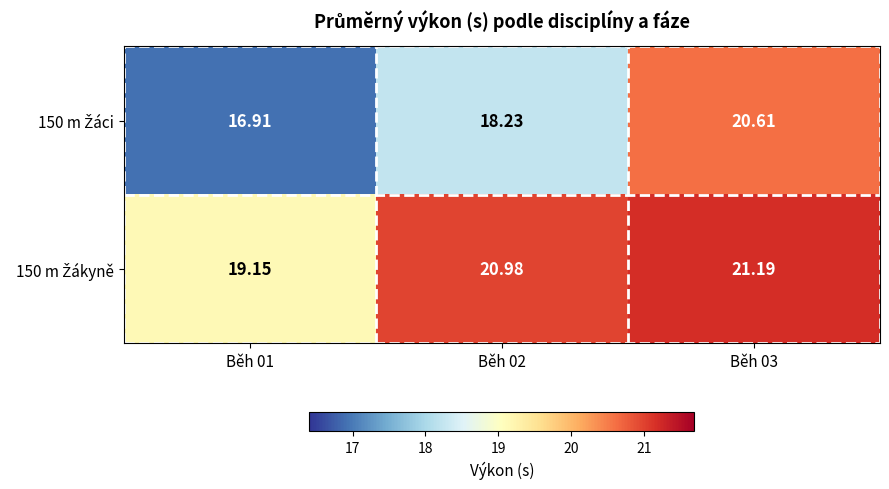

Which series has the largest total across all categories?

150 m Žákyně